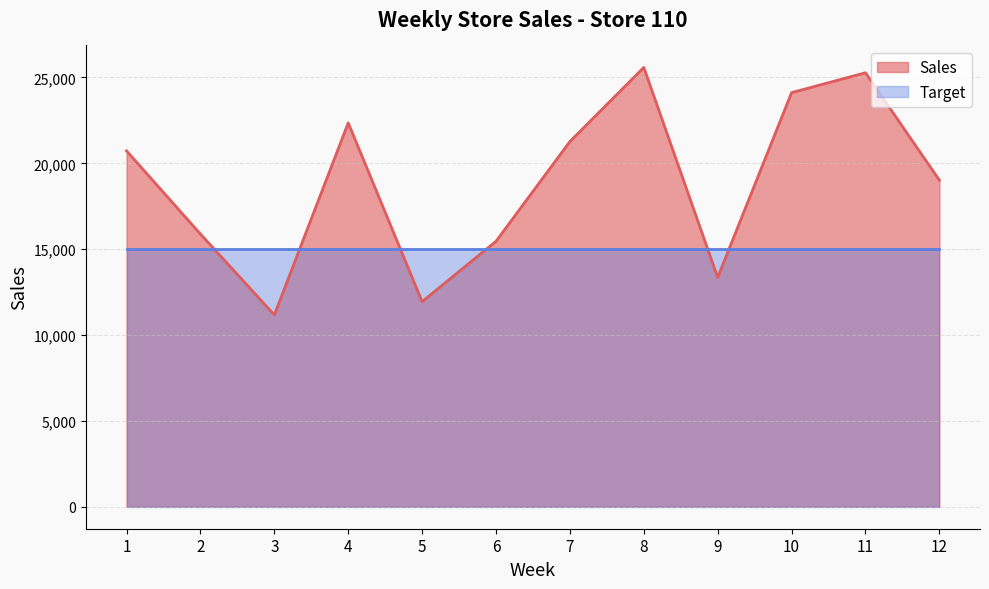

Does the chart display data point markers on the line(s)?

No